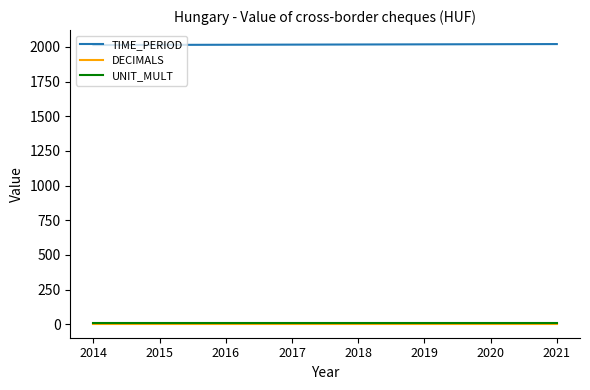

Is the value of UNIT_MULT at 2015 greater than the value of TIME_PERIOD at 2019?

No